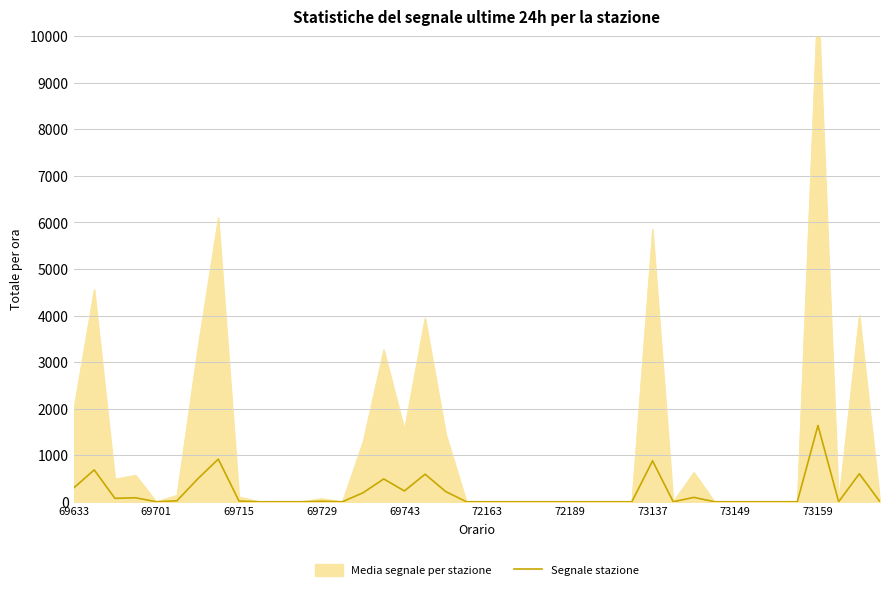

How many interior local valleys (lower than both neighbors) does the data have?

6